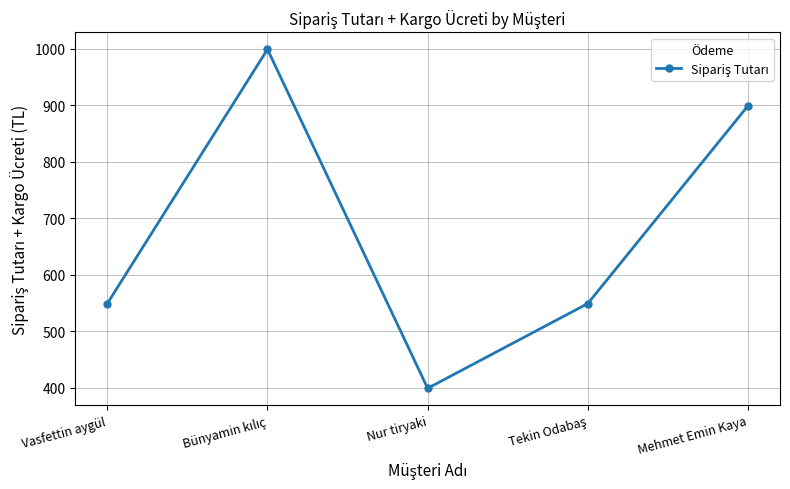

Which has a higher value, Mehmet Emin Kaya or Nur tiryaki?

Mehmet Emin Kaya